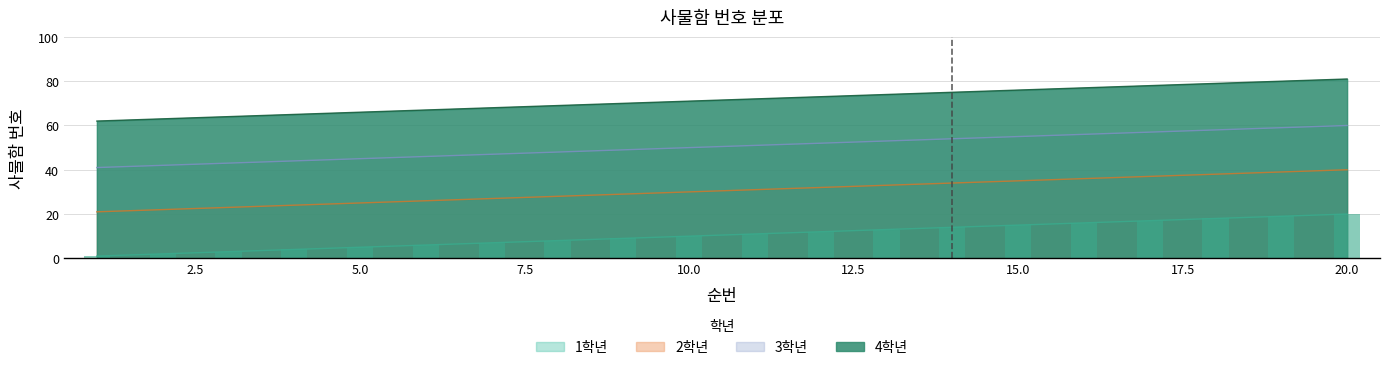

Between 10 and 11, which series saw the biggest shift?

1학년